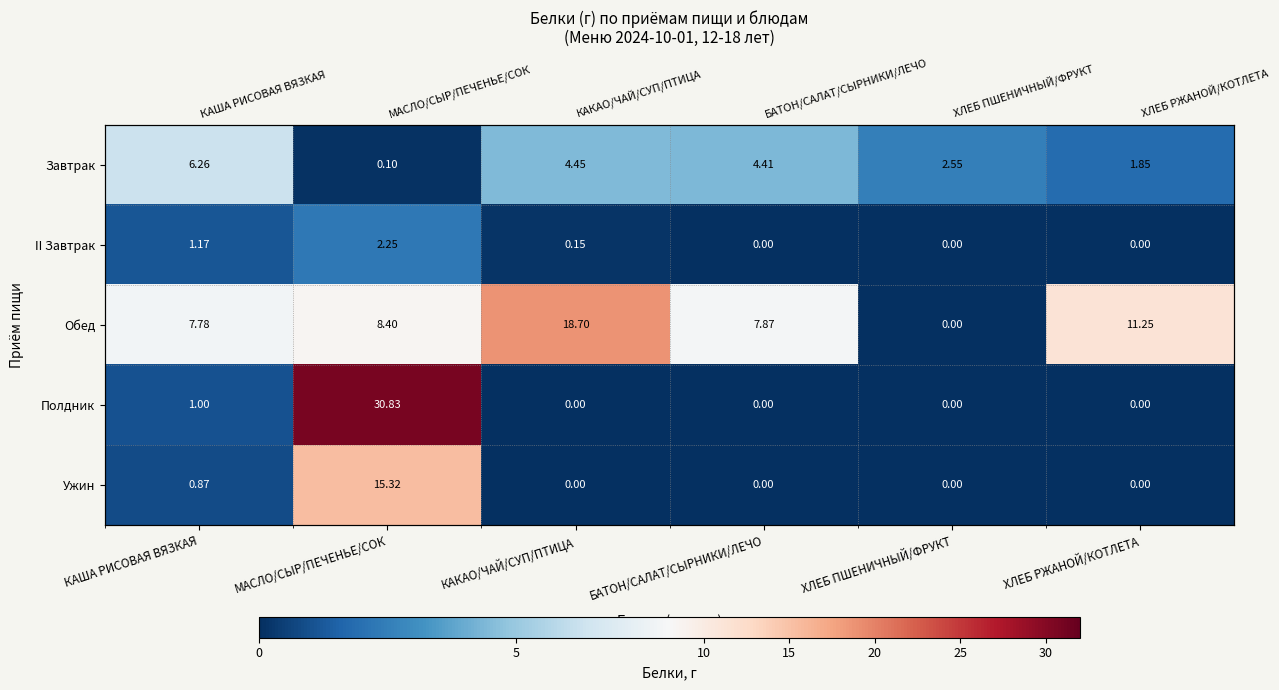

Rank the series by their maximum value, from highest to lowest.

Полдник, Обед, Ужин, Завтрак, II Завтрак